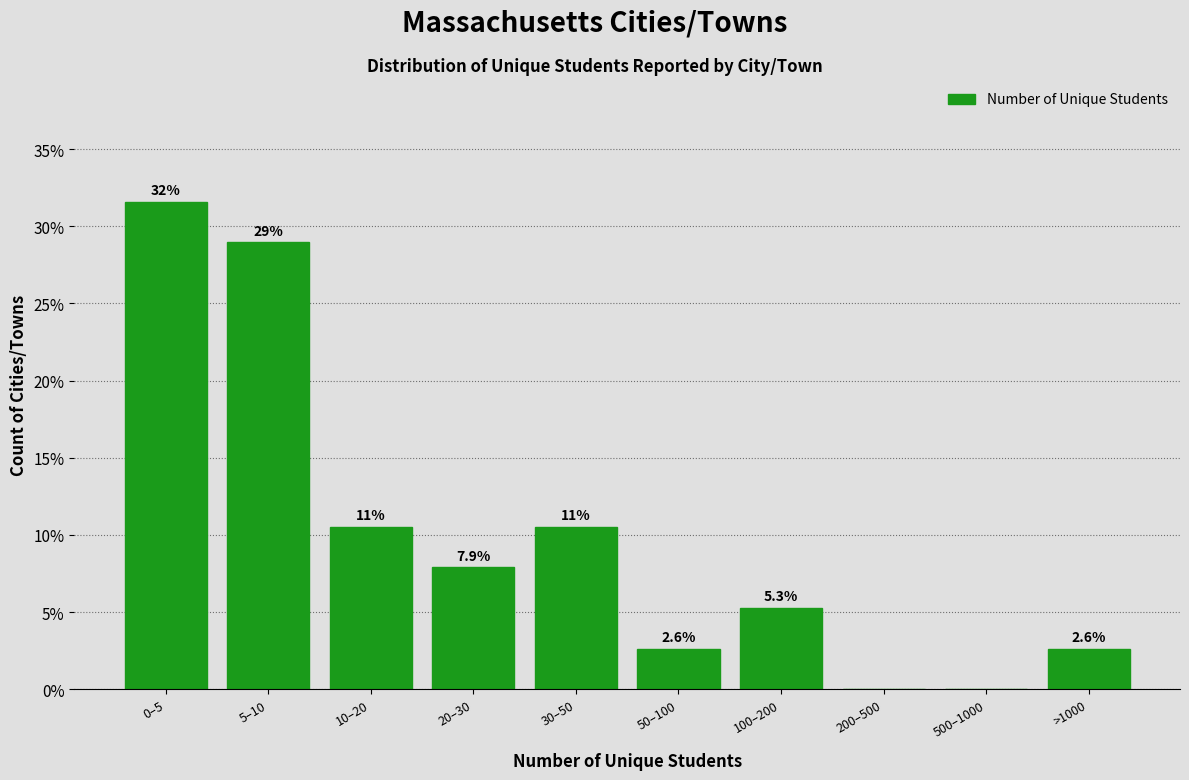

Reading right to left, what are all the values shown in this chart?

>1000=2.6	500–1000=0.0	200–500=0.0	100–200=5.3	50–100=2.6	30–50=10.5	20–30=7.9	10–20=10.5	5–10=28.9	0–5=31.6